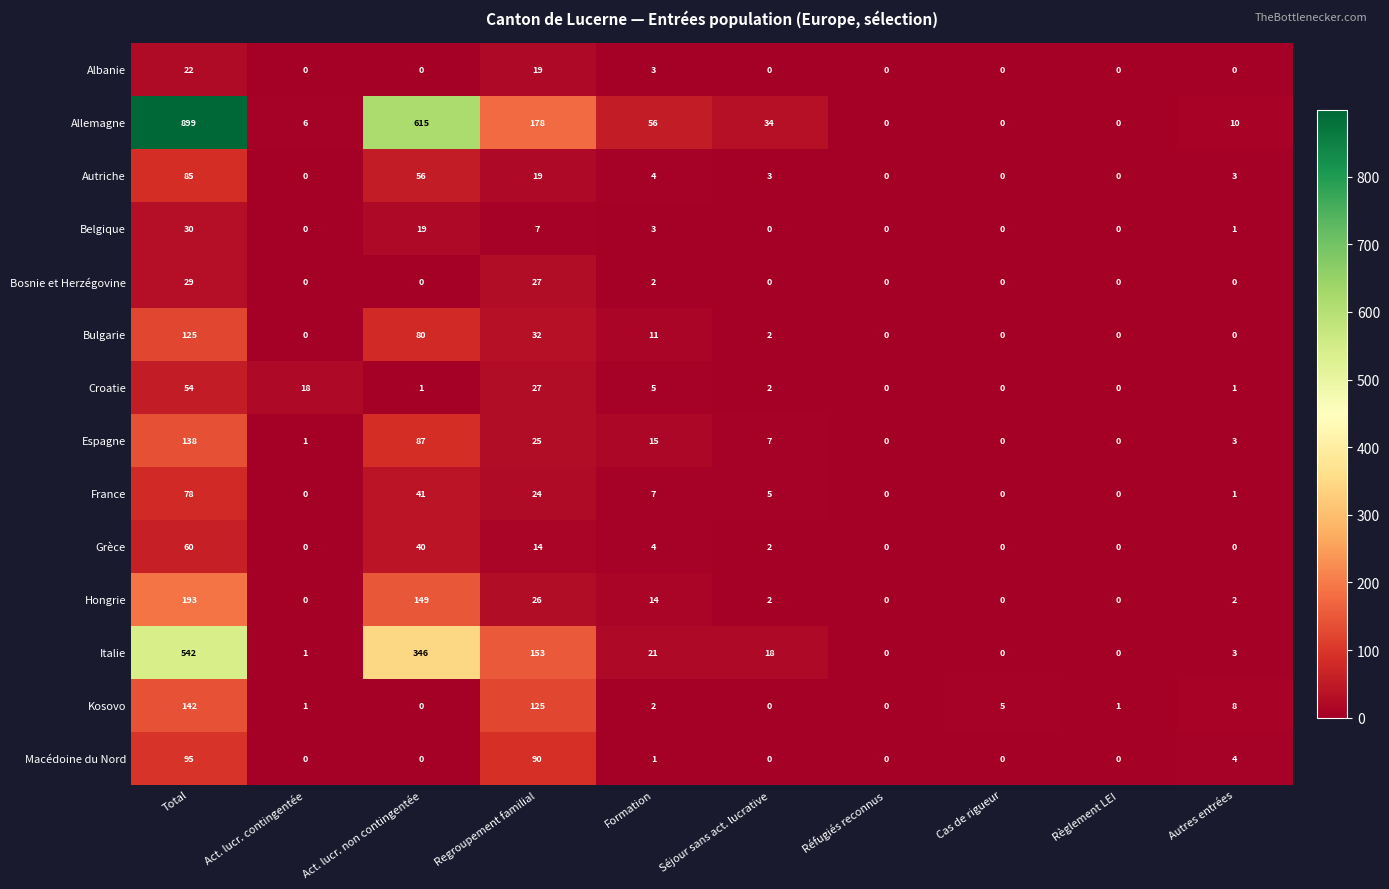

At which category is the sum across all series the highest?

Total